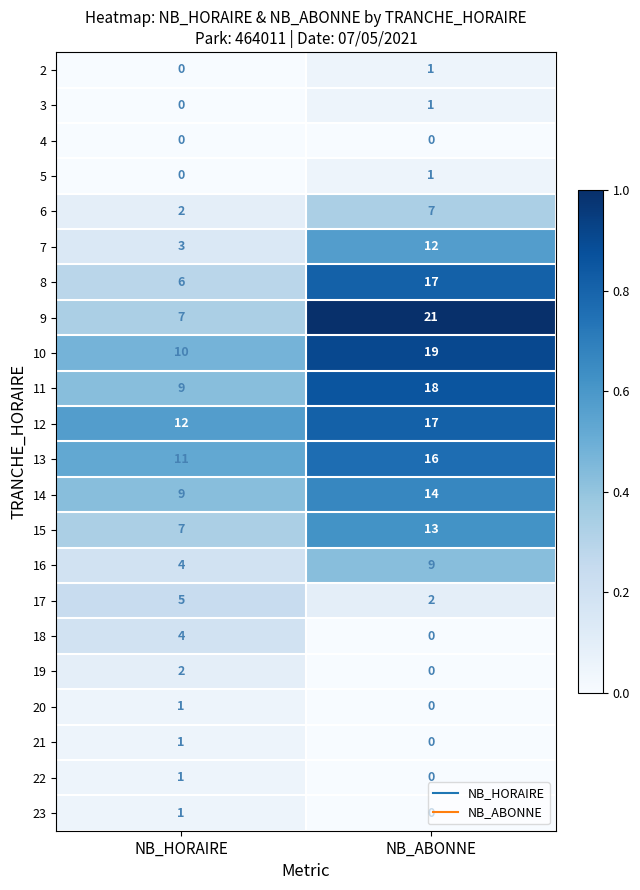

At which category is the sum across all series the highest?

NB_ABONNE